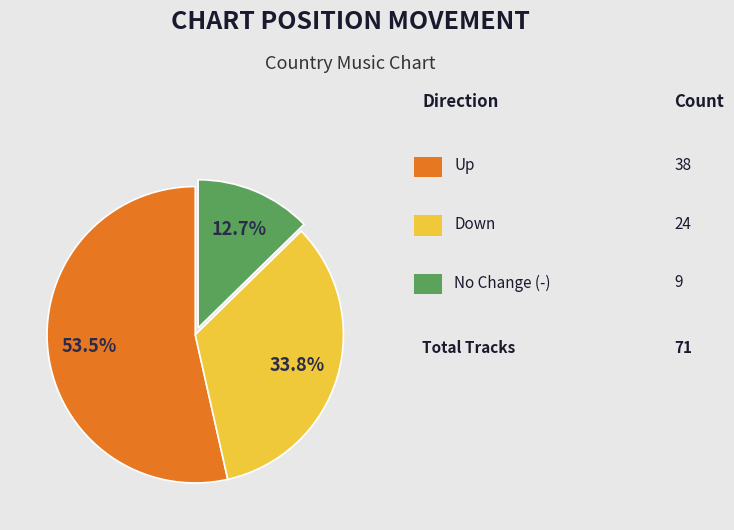

Which slice is the smallest?

-